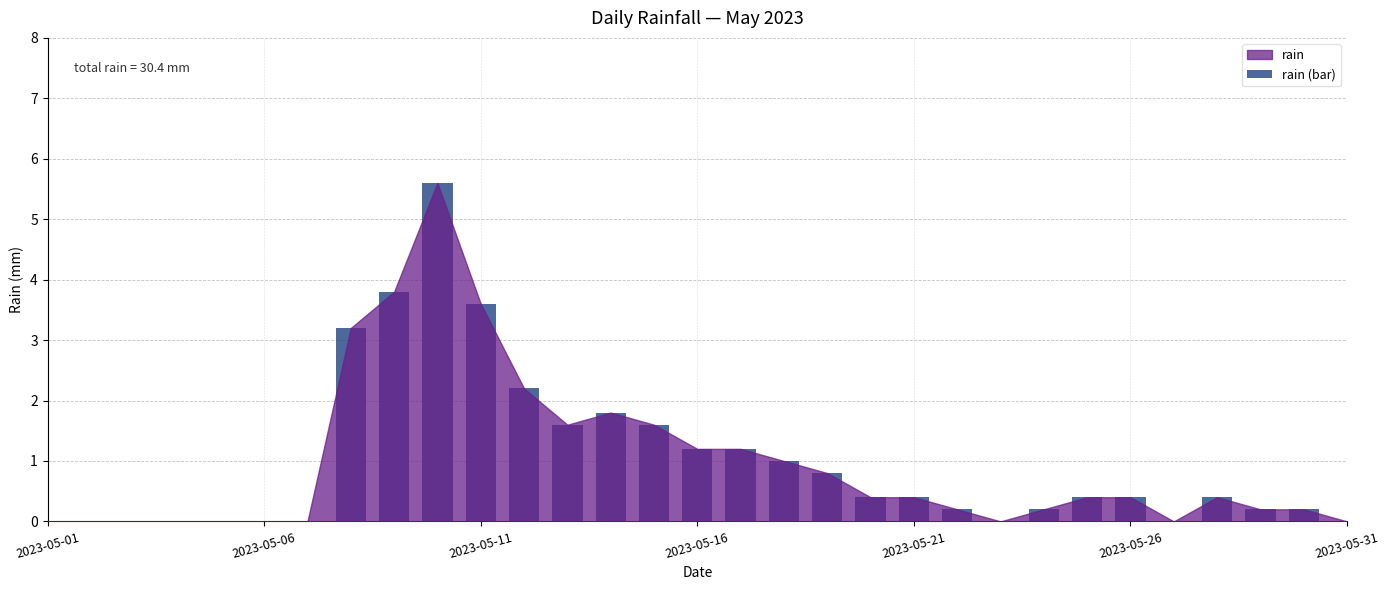

What is the greatest value displayed?

5.6